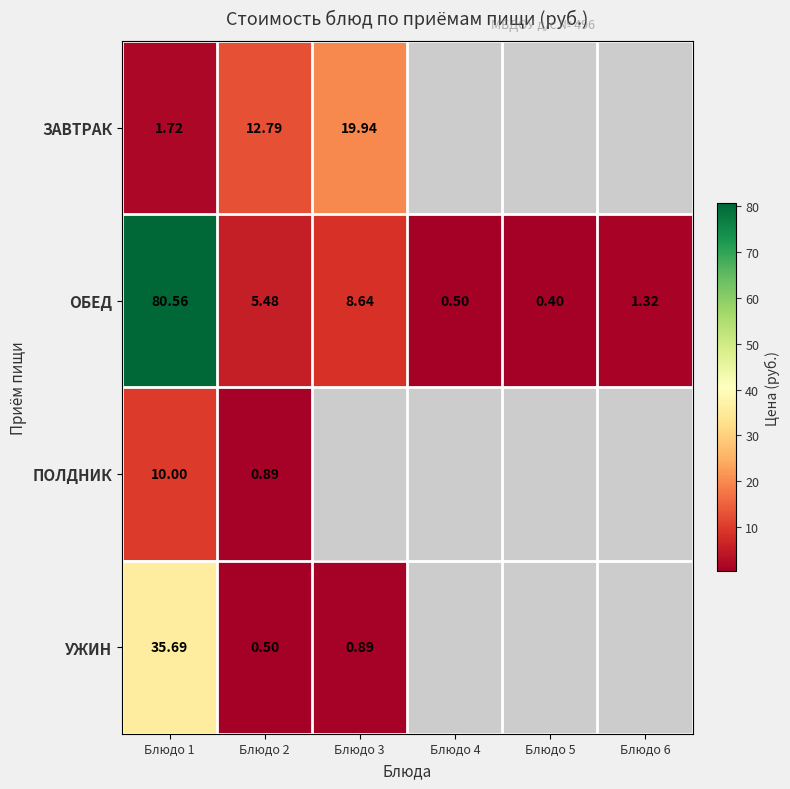

Is the value of ЗАВТРАК at Блюдо 3 greater than the value of ПОЛДНИК at Блюдо 2?

Yes